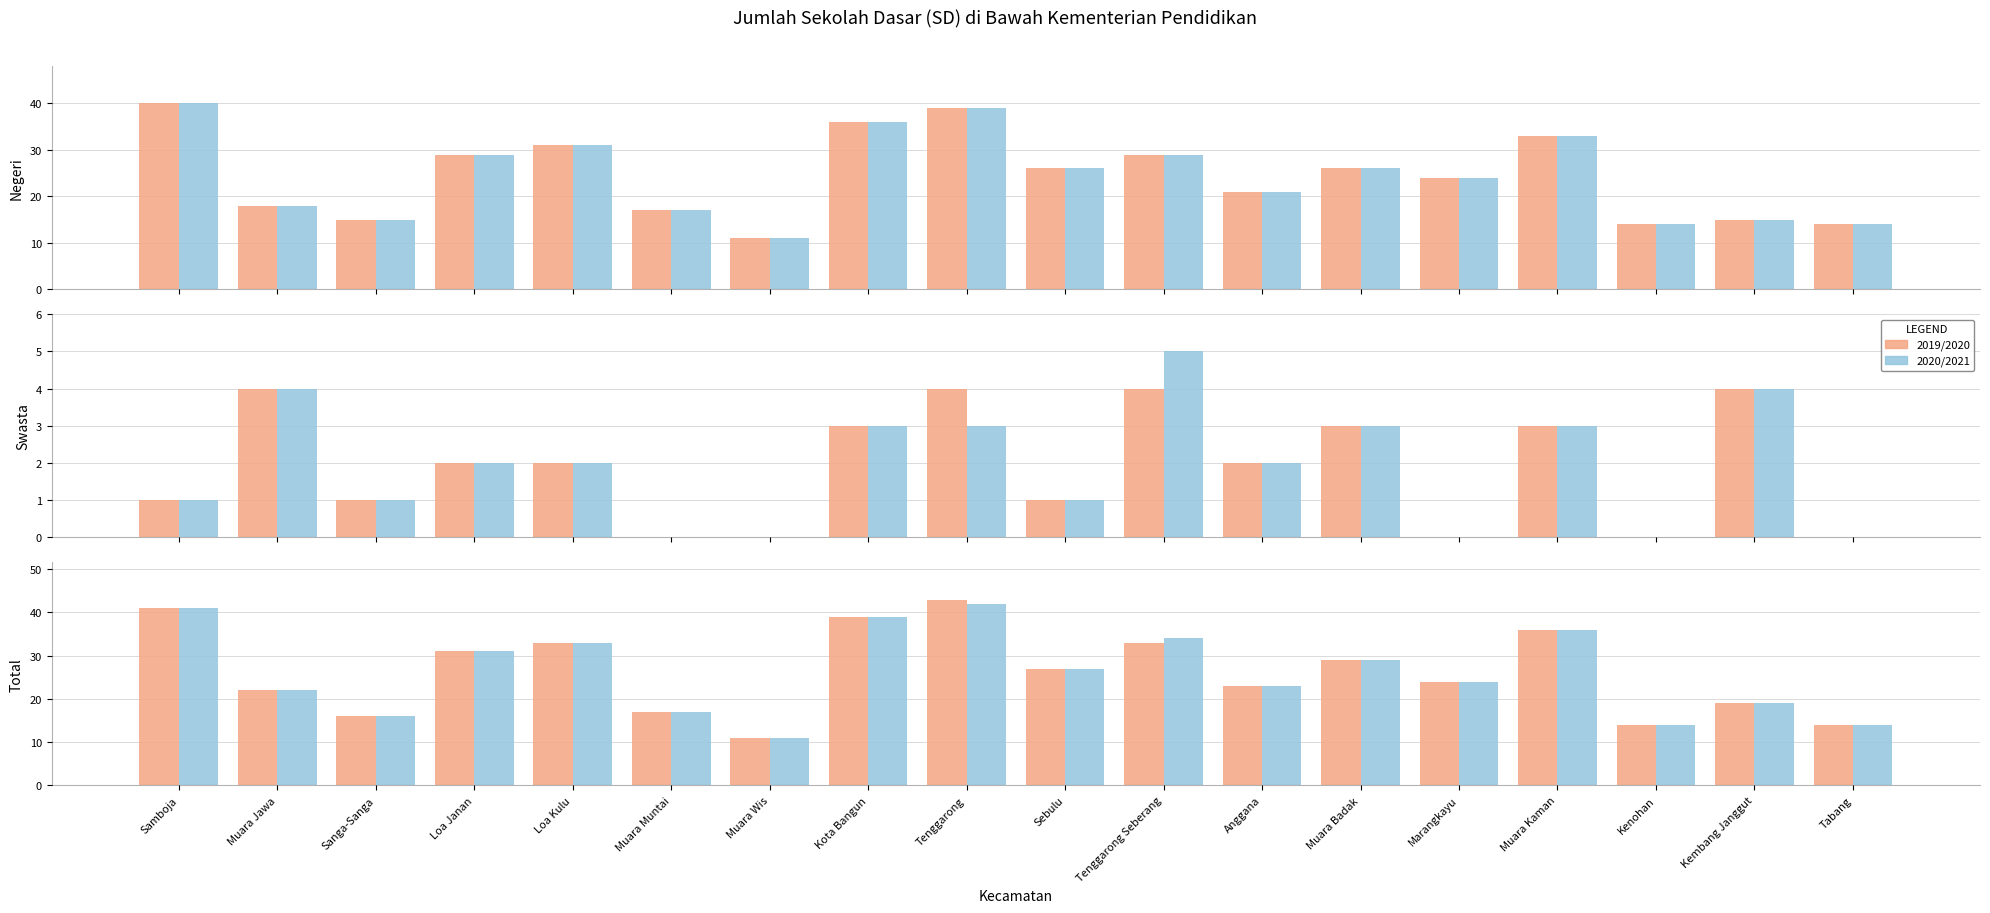

At which label does Swasta 2019/2020 reach its minimum?

Muara Muntai